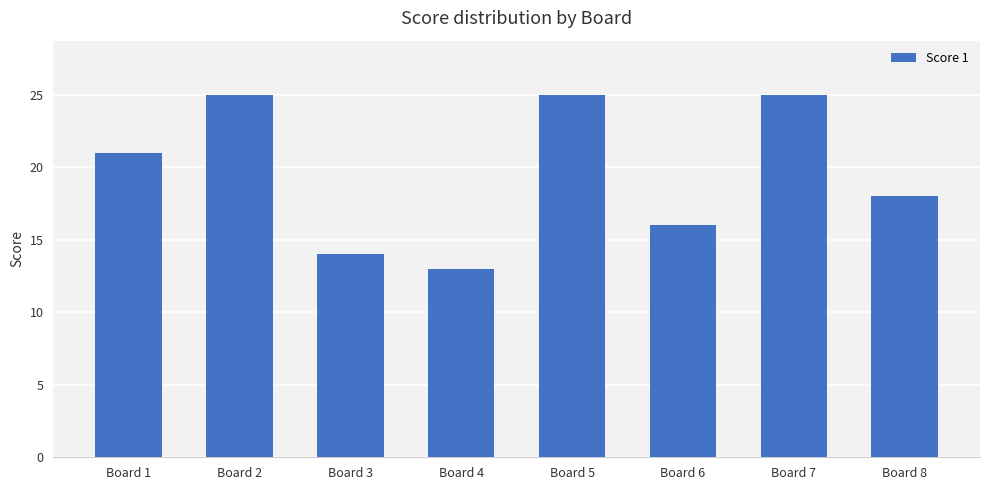

What is the smallest value displayed?

13